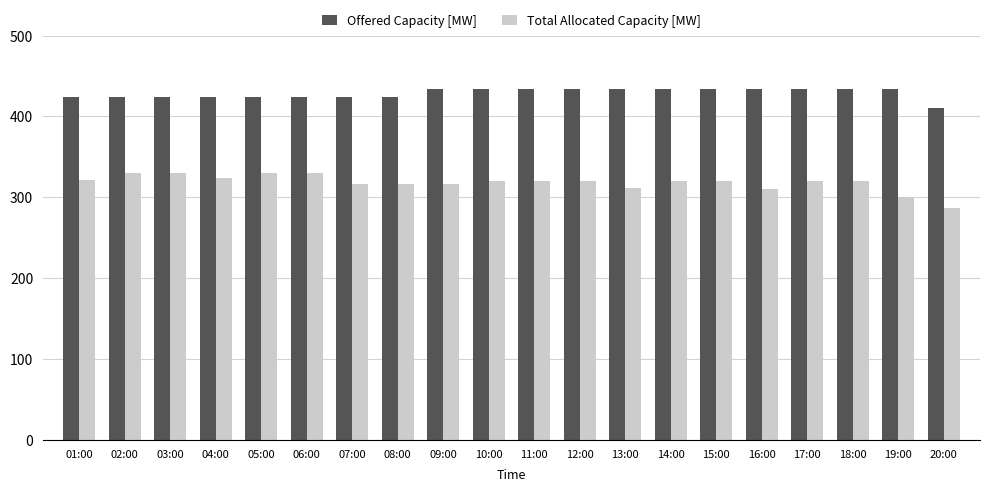

What is the sum of the Total Allocated Capacity [MW] values at 19:00 and 10:00?

620